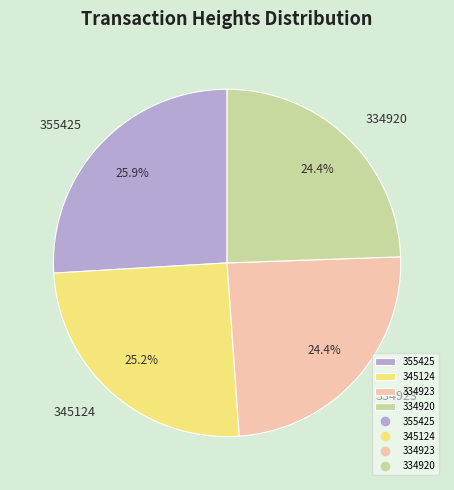

What percentage is NOT represented by 334923?

75.6%